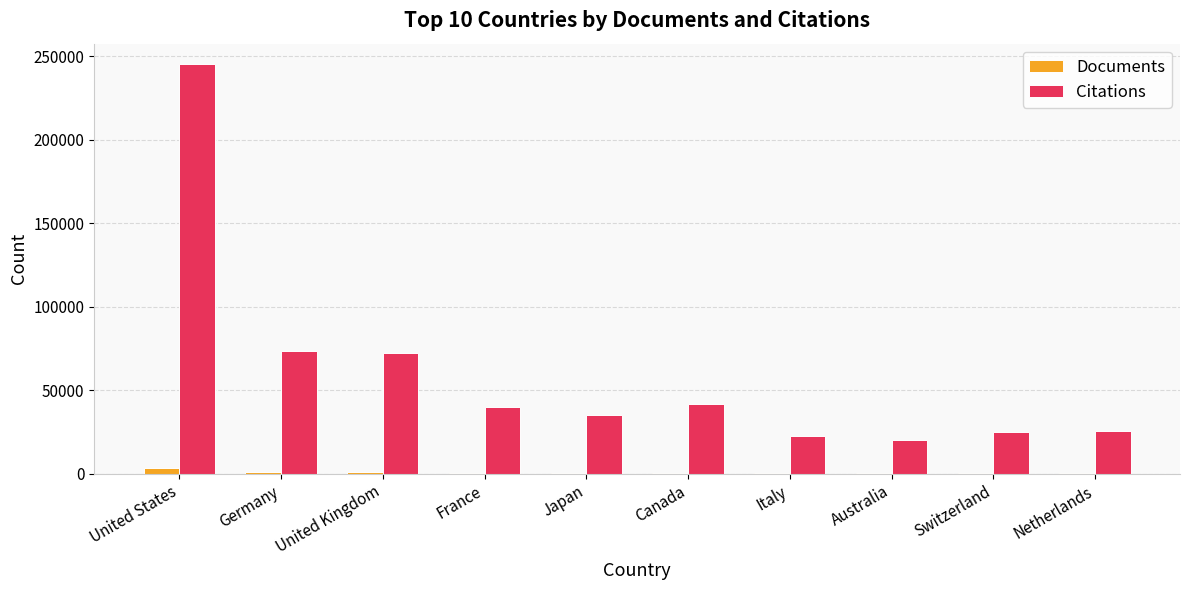

What is the sum of all Documents values?

8097